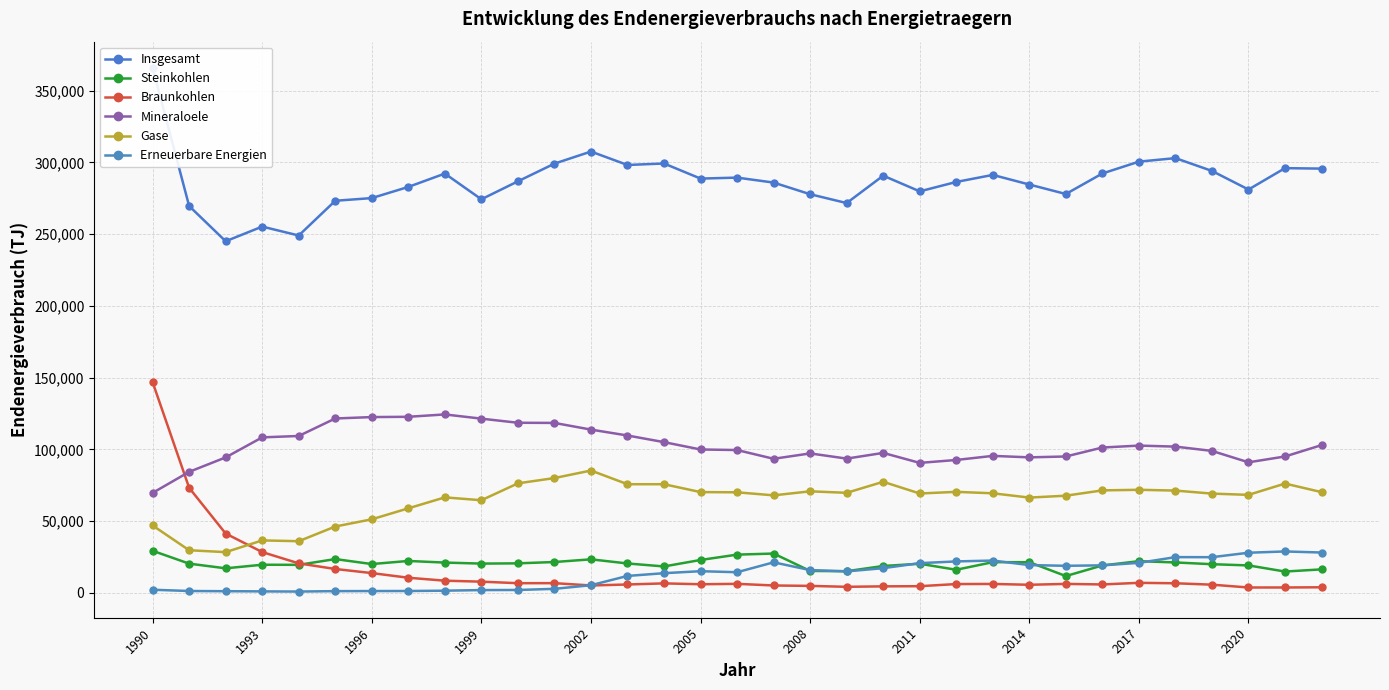

True or false: Gase has more than 0 points higher than both neighbors.

True